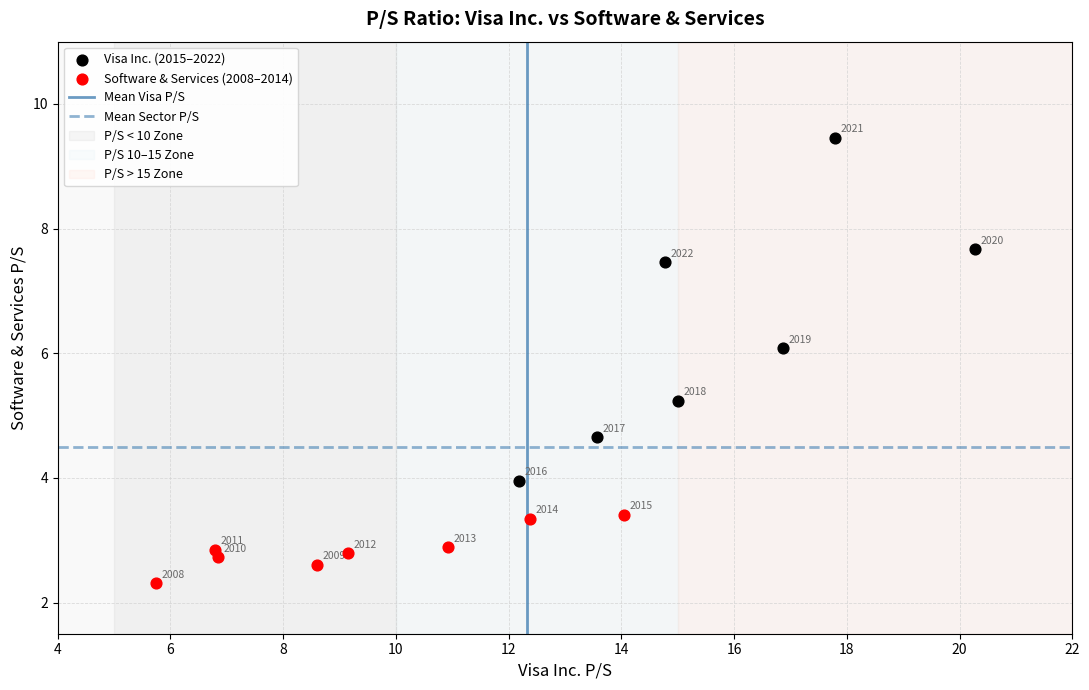

Which series contains the lowest Y value?

Software & Services (2008–2014)